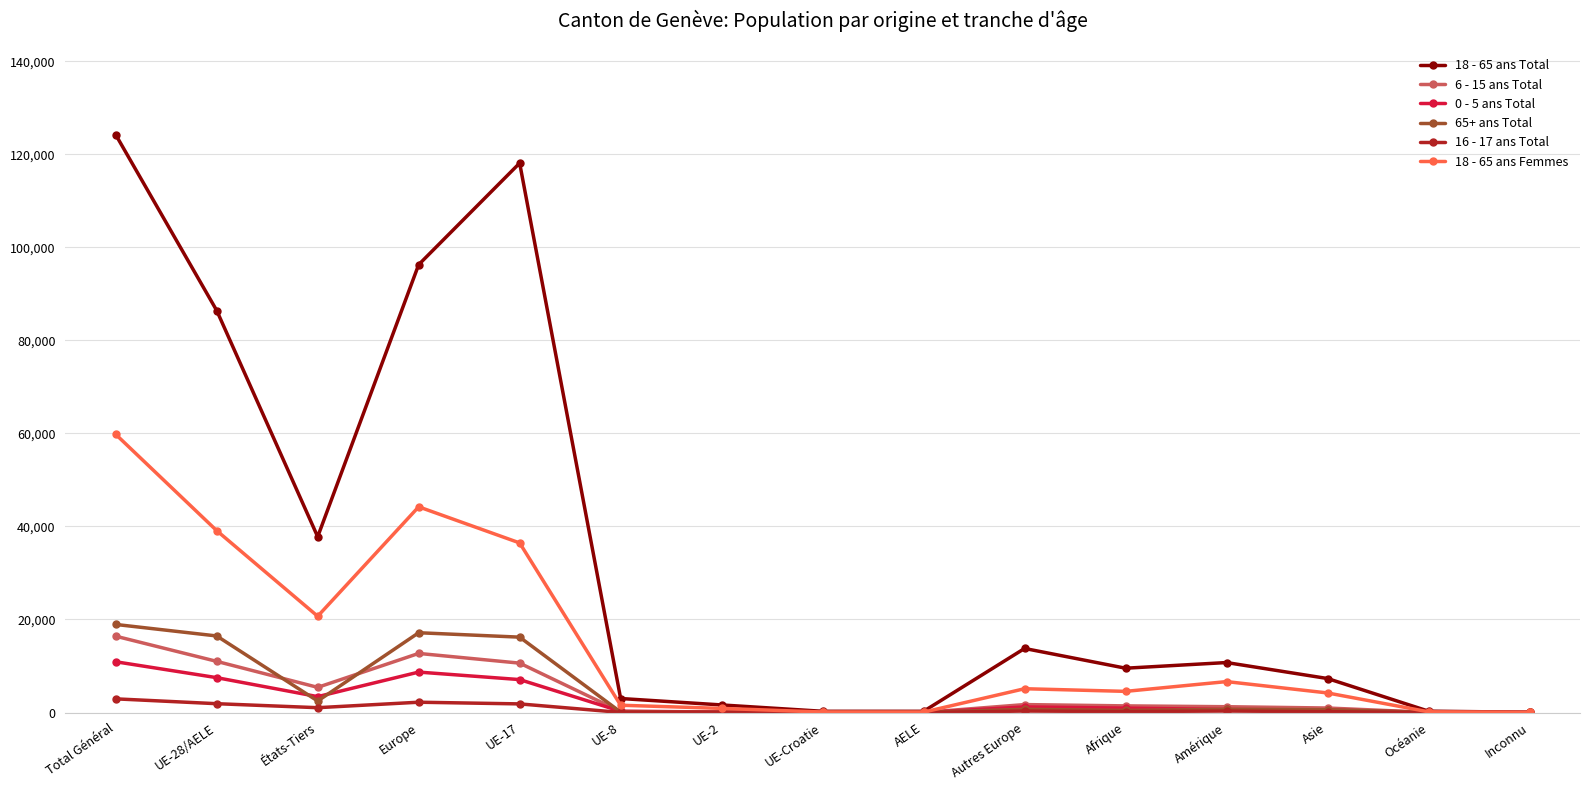

At which category does 18 - 65 ans Femmes reach its first local valley?

États-Tiers